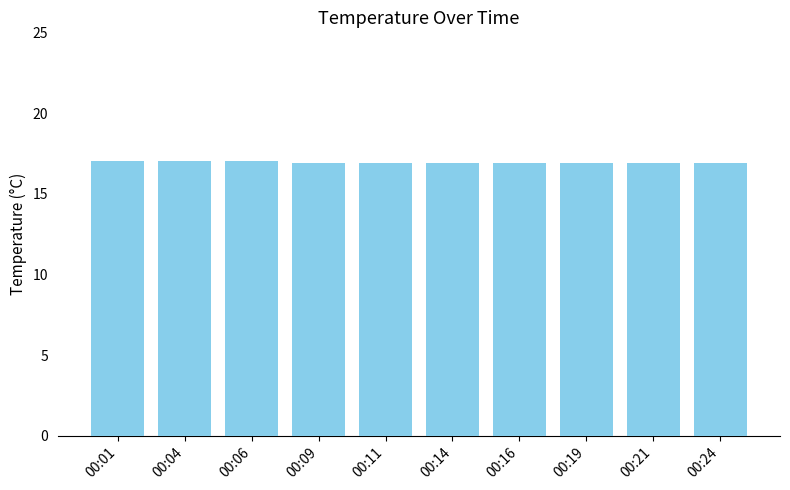

What is the average value?

16.9